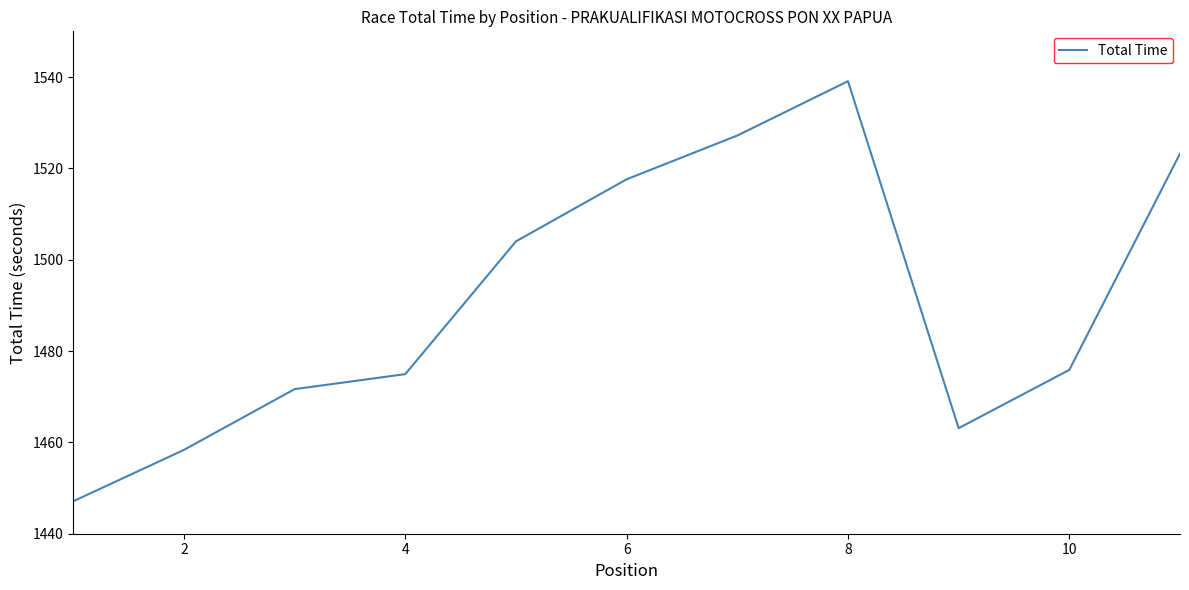

Count the number of data series in this chart.

1